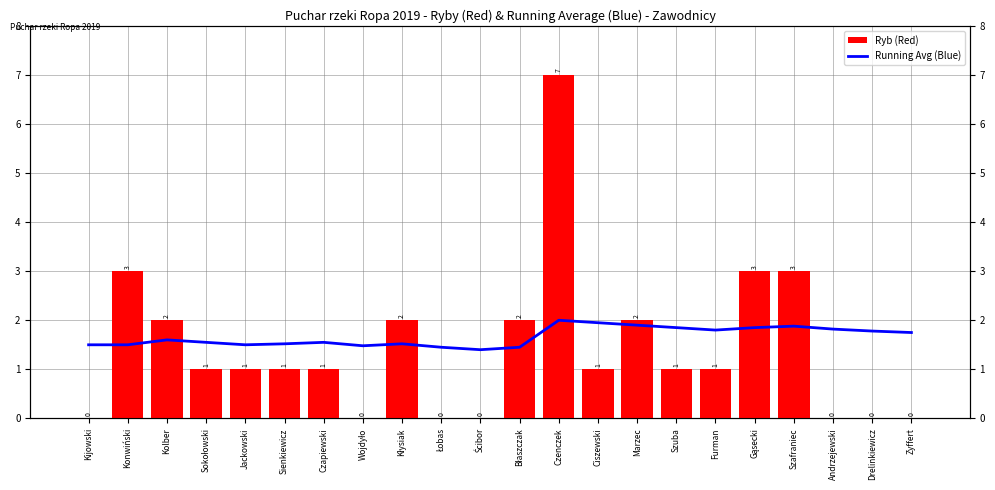

How many categories are shown in the chart?

22